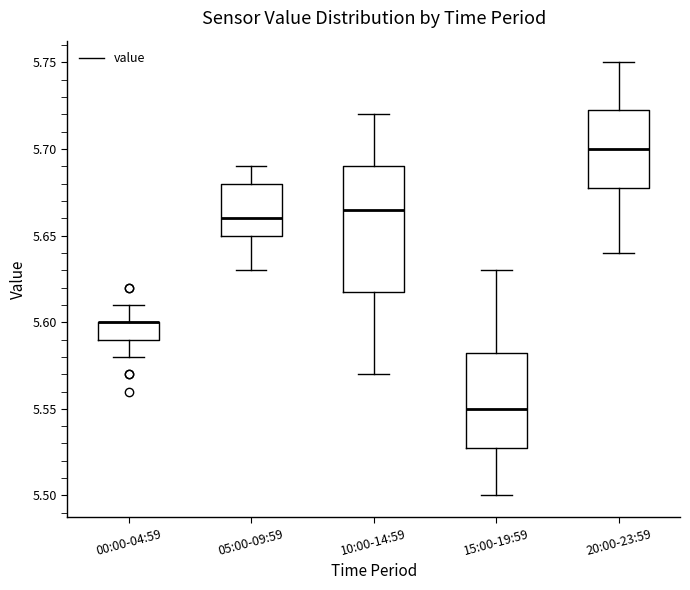

Reading left to right, transcribe this box plot: for each box, give where its median line is, the range the box spans, and where its two whiskers end, as read against the y-axis. The values are not printed on the chart, so give them approximately, as read against the axis.

00:00-04:59: median 5.600 (drawn on the box's upper edge), box 5.590 to 5.600, whiskers 5.580 to 5.610
05:00-09:59: median 5.660, box 5.650 to 5.680, whiskers 5.630 to 5.690
10:00-14:59: median 5.665, box 5.620 to 5.690, whiskers 5.570 to 5.720
15:00-19:59: median 5.550, box 5.530 to 5.585, whiskers 5.500 to 5.630
20:00-23:59: median 5.700, box 5.680 to 5.725, whiskers 5.640 to 5.750